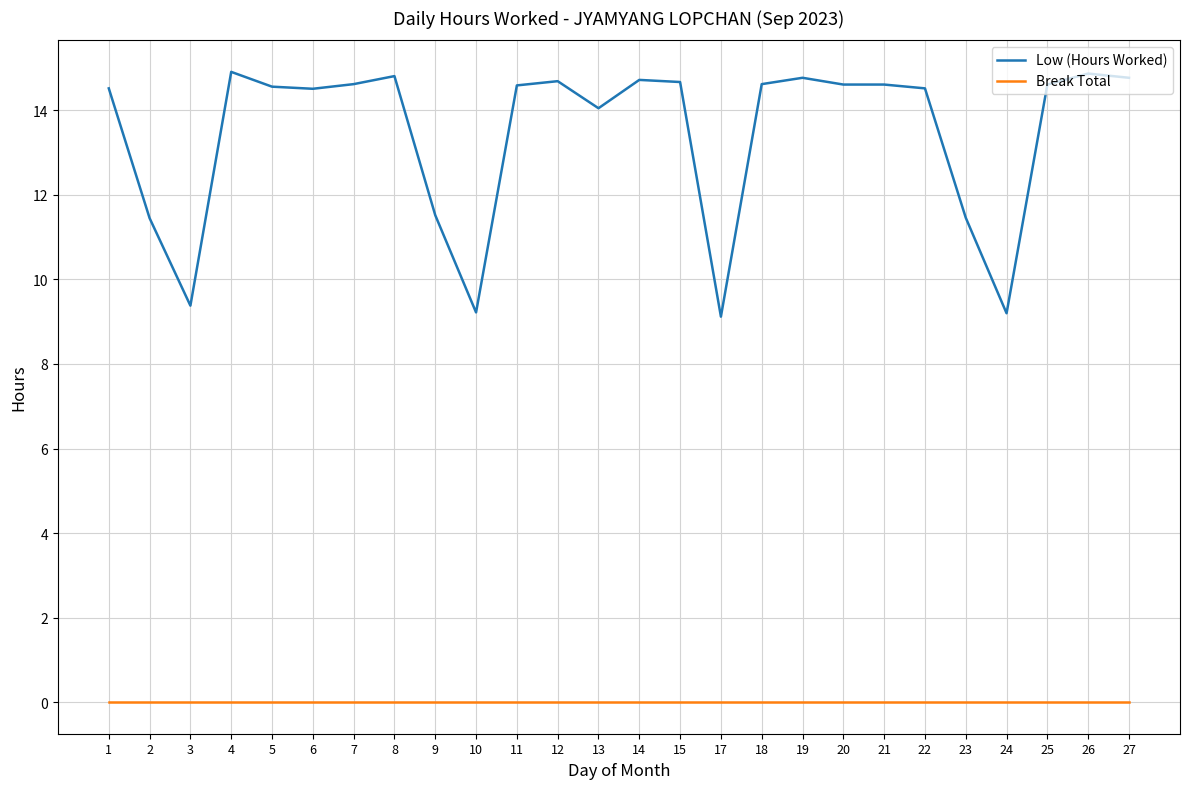

Rank the series at 10 from highest to lowest value.

Low (Hours Worked), Break Total